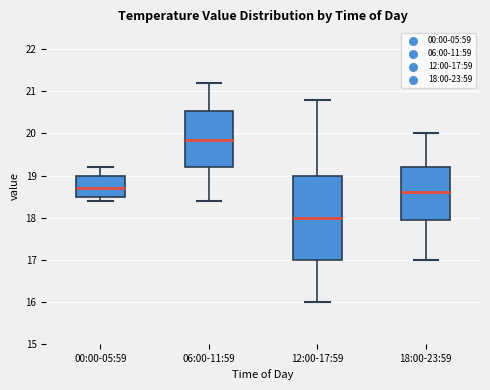

Which box's median line is the highest?

06:00-11:59